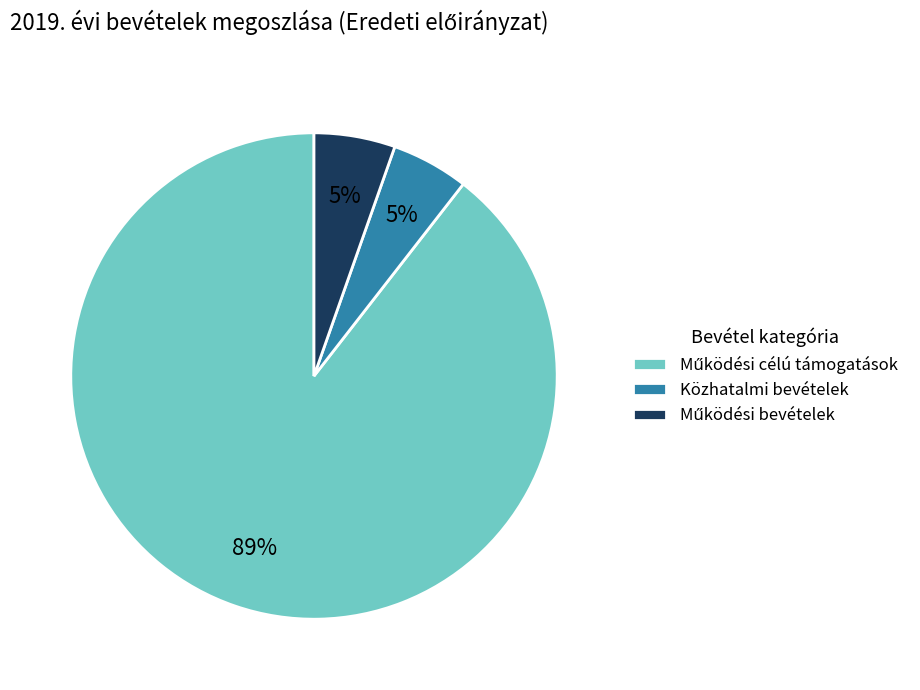

Is there any slice that represents more than half of the pie?

Yes